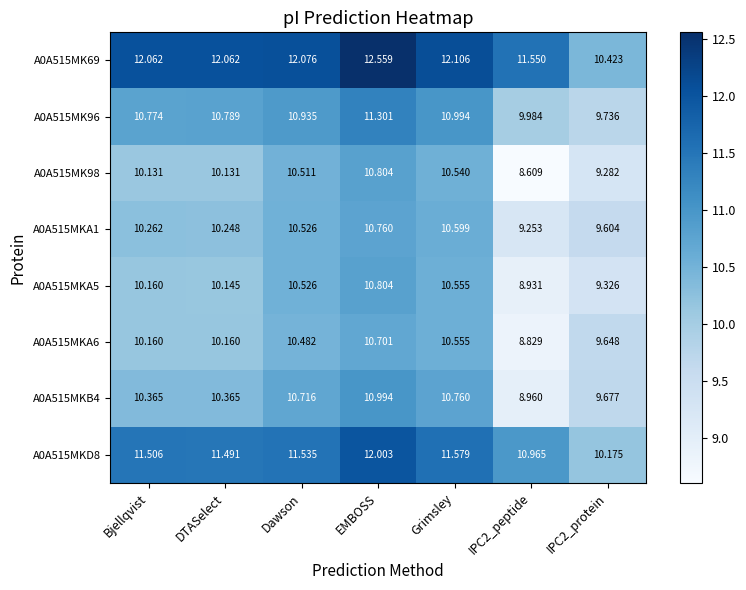

Which label corresponds to the largest value in the chart?

EMBOSS